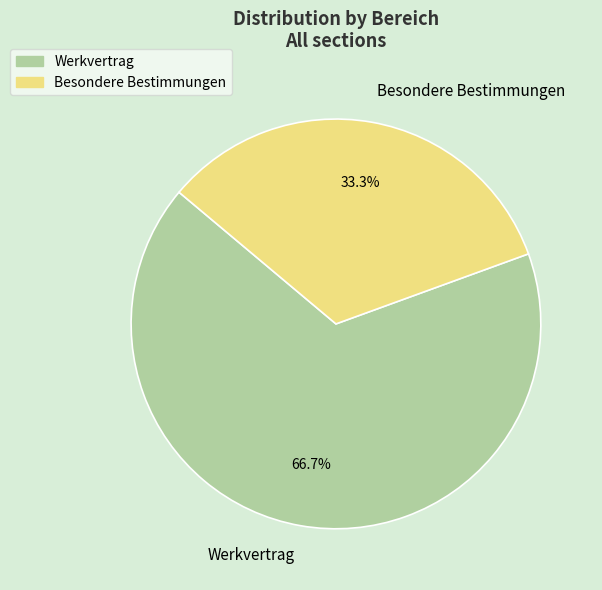

How many segments does this pie chart have?

2